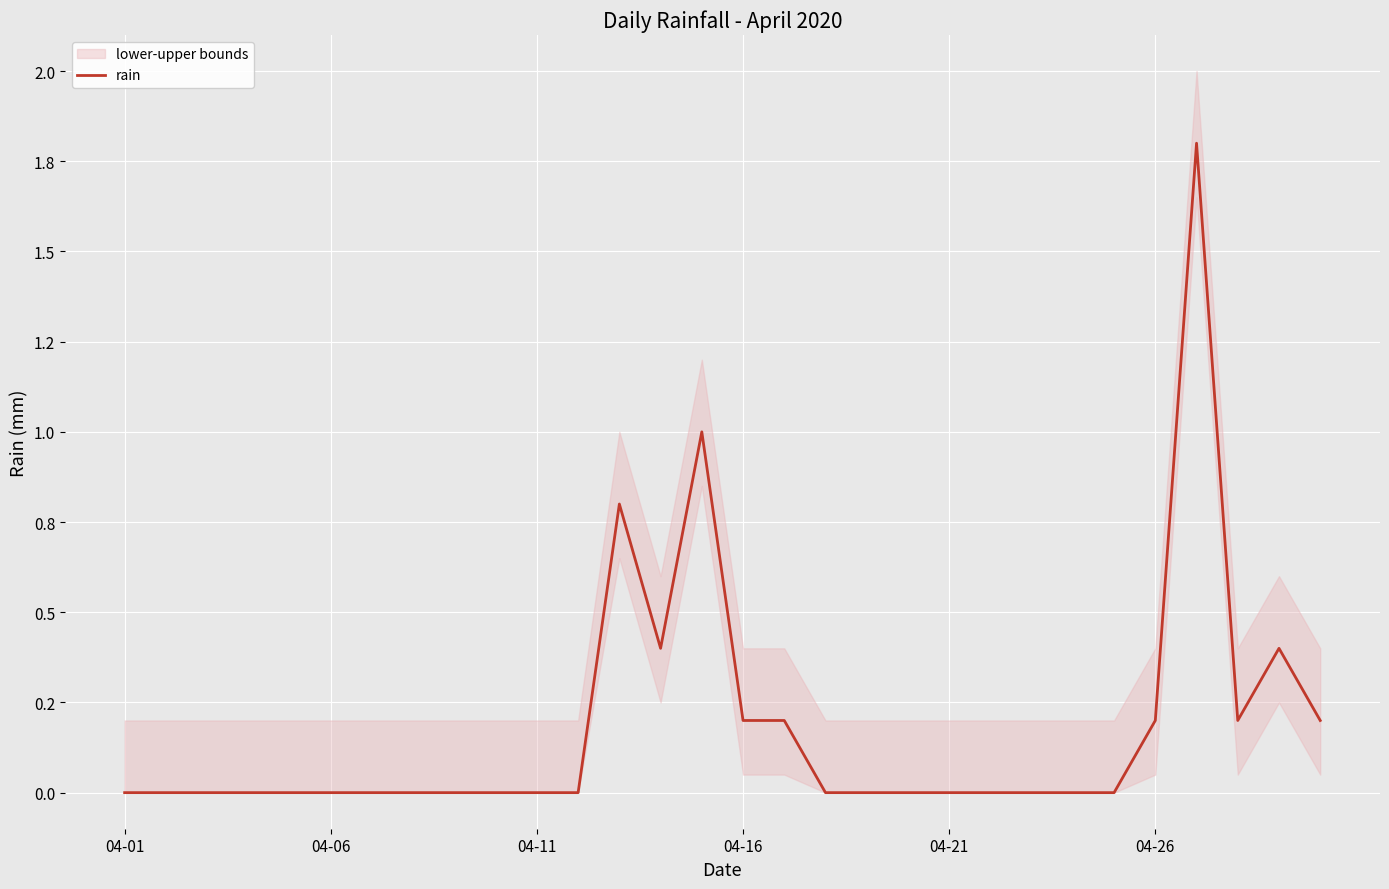

How many values exceed 0?

10